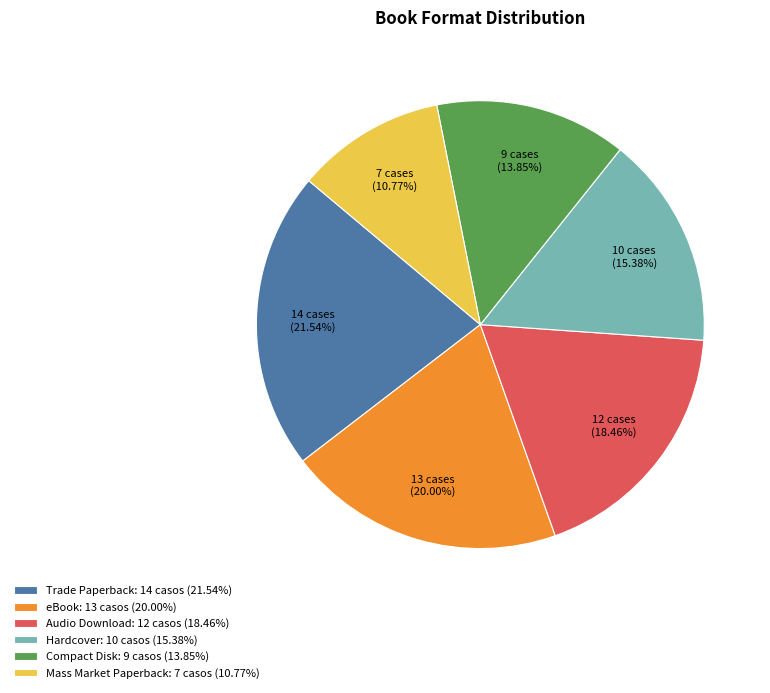

Is Mass Market Paperback the majority of the pie?

No